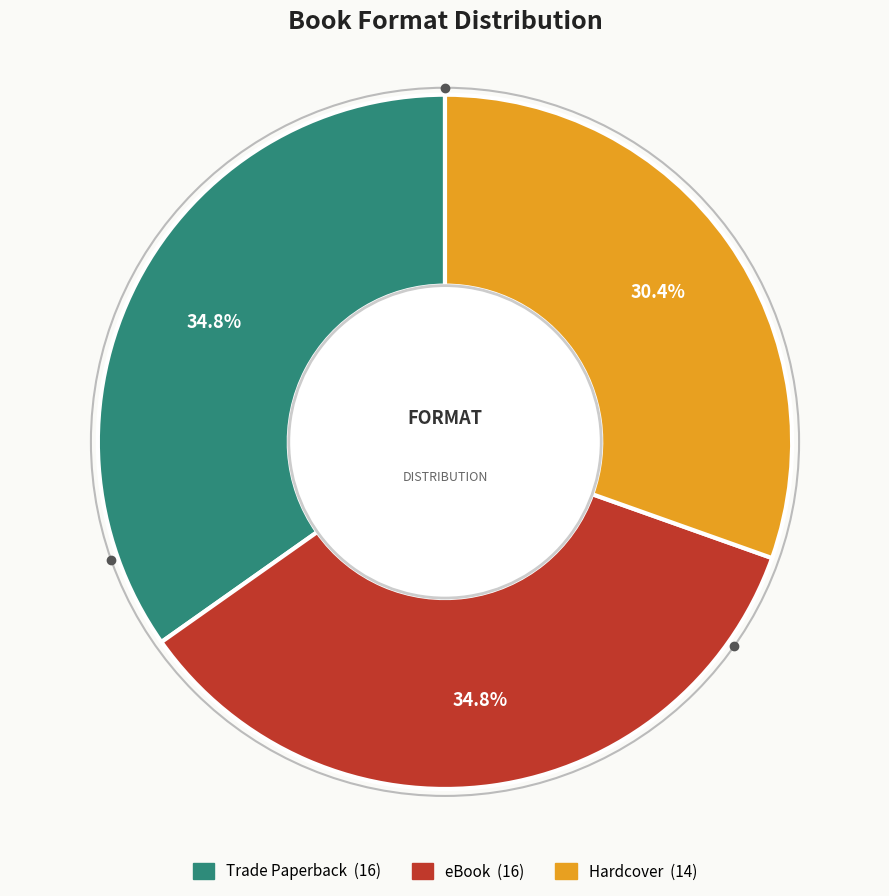

Approximately how many times larger is the value at eBook compared to Trade Paperback?

1.0